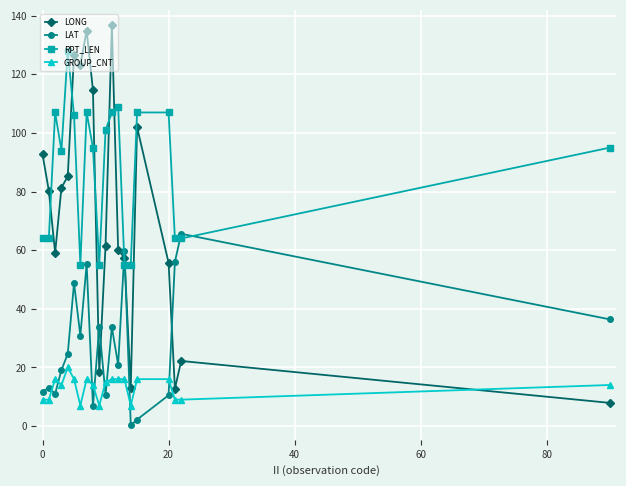

How many interior local peaks does the LONG series have?

5